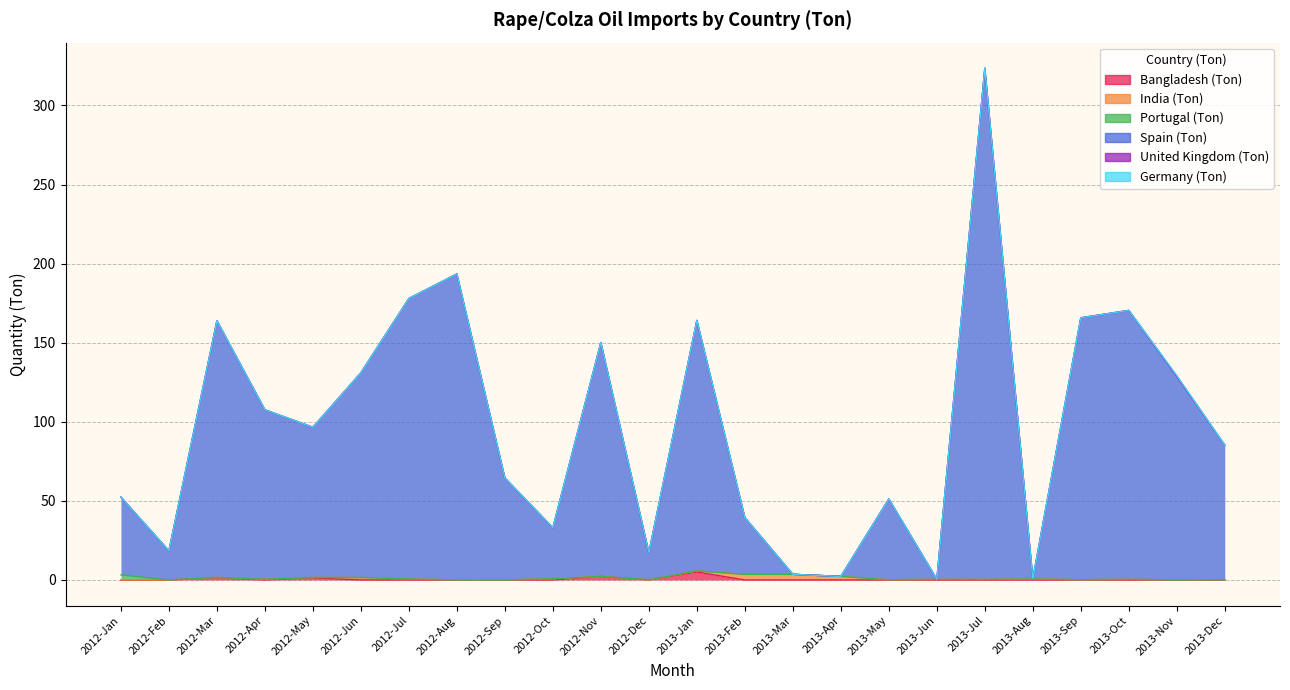

How many data points in United Kingdom (Ton) are above 0?

1